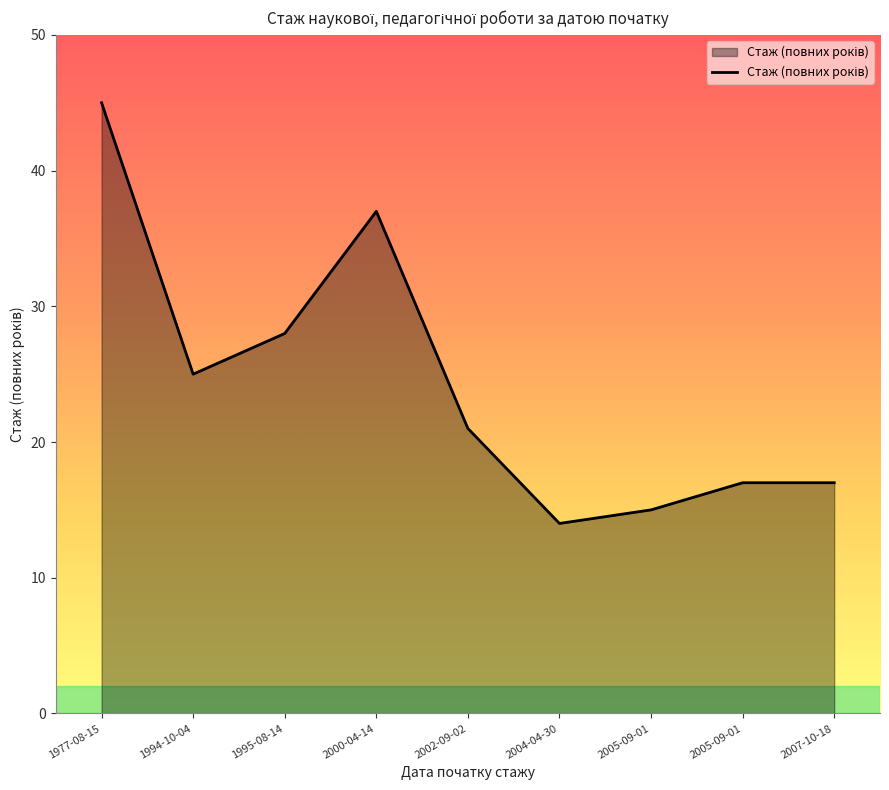

Does the chart have visible grid lines?

No